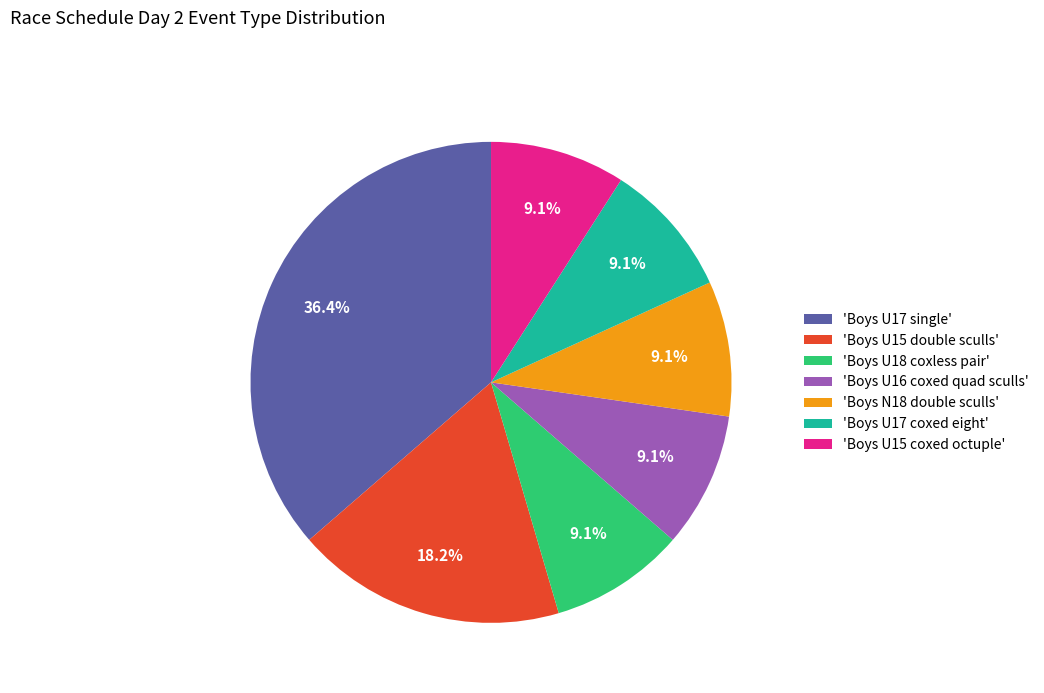

Is there a majority slice in this chart?

No